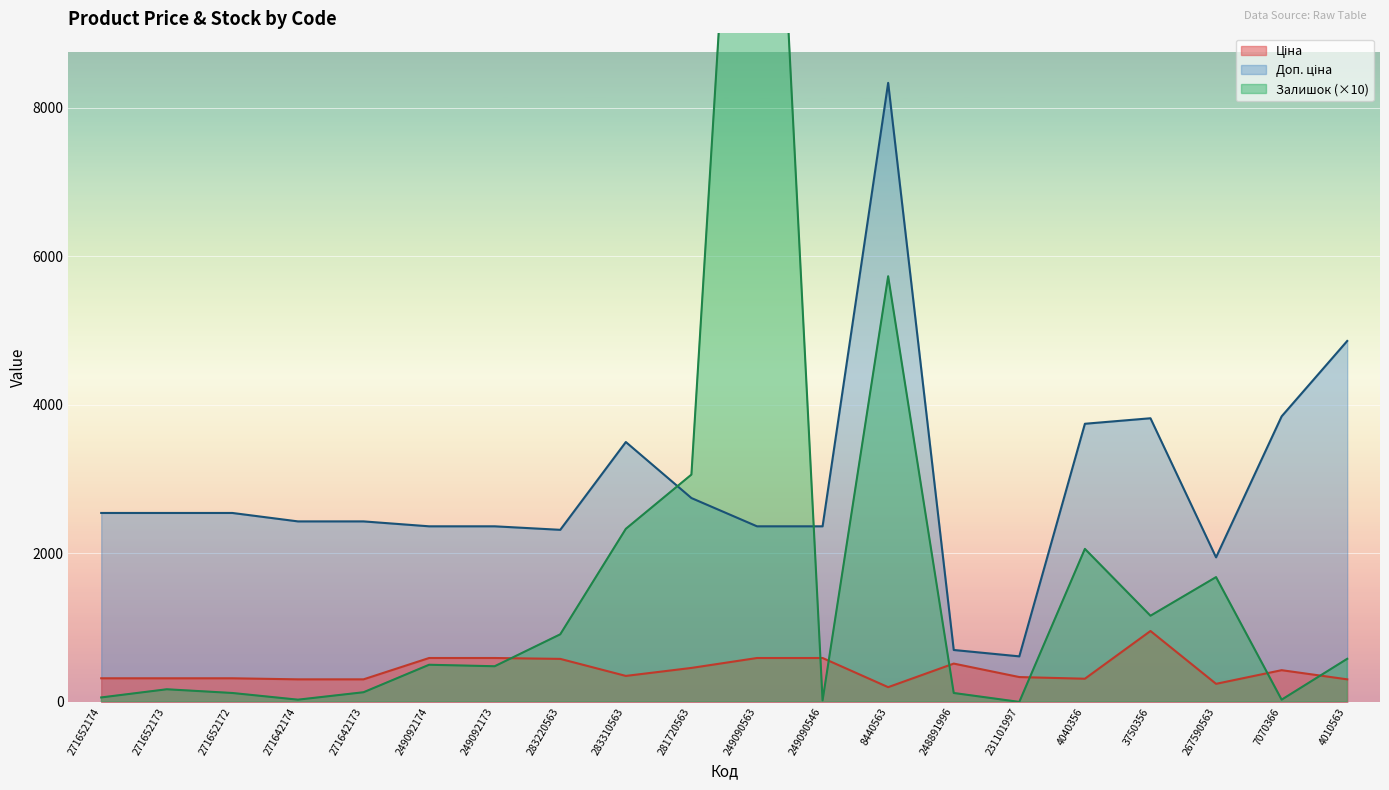

How many distinct data groups are displayed?

3